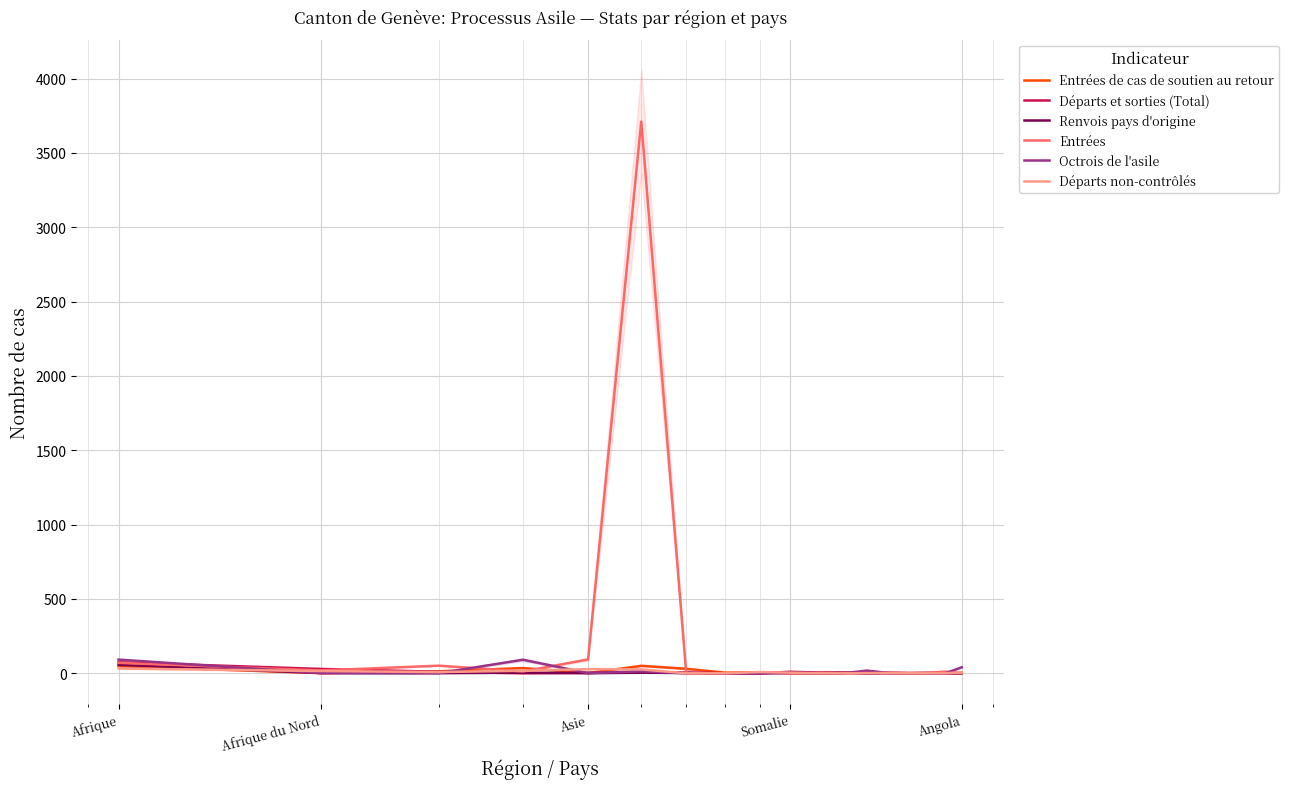

At which label does Entrées first exceed 5?

Afrique